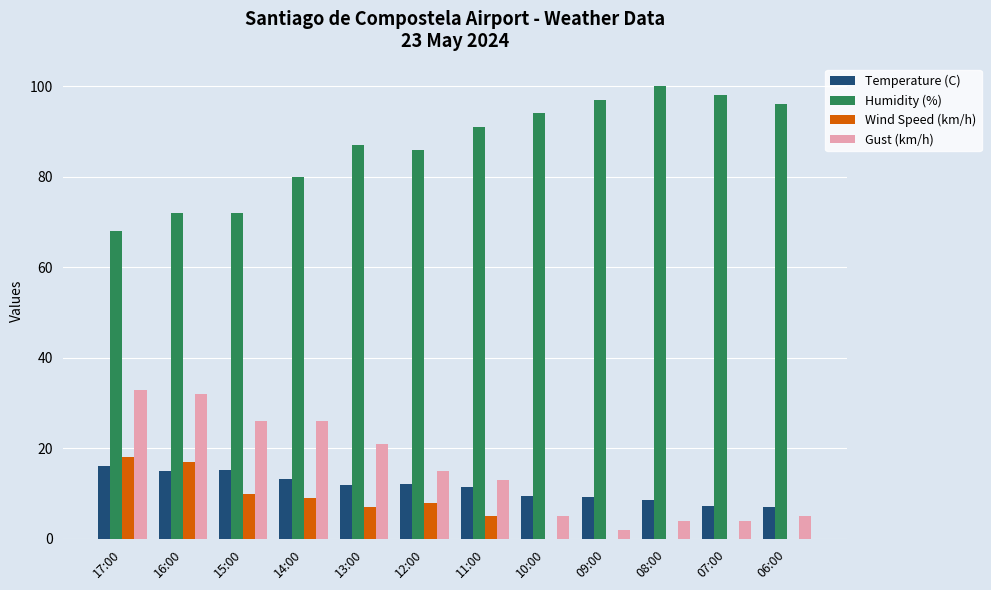

What is the highest value of the Humidity (%) series?

100.0